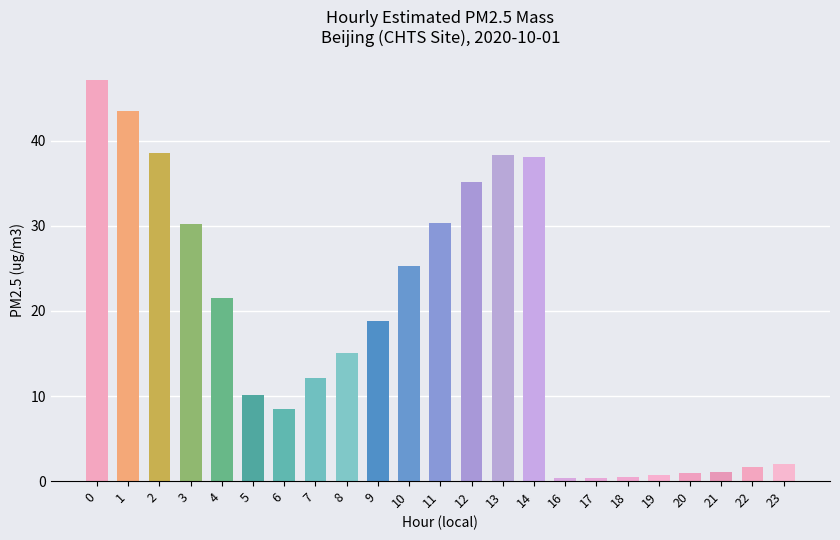

What is the sum of all values?

420.5